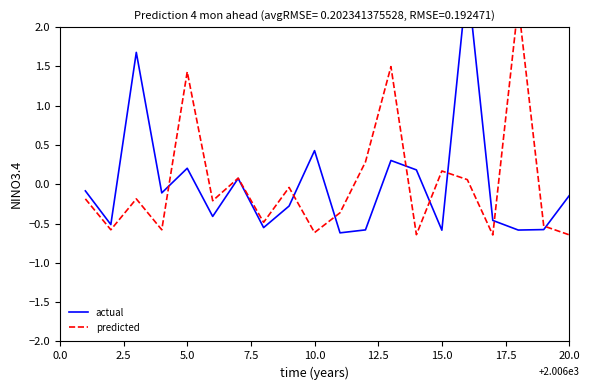

True or false: actual and predicted intersect in this chart.

True